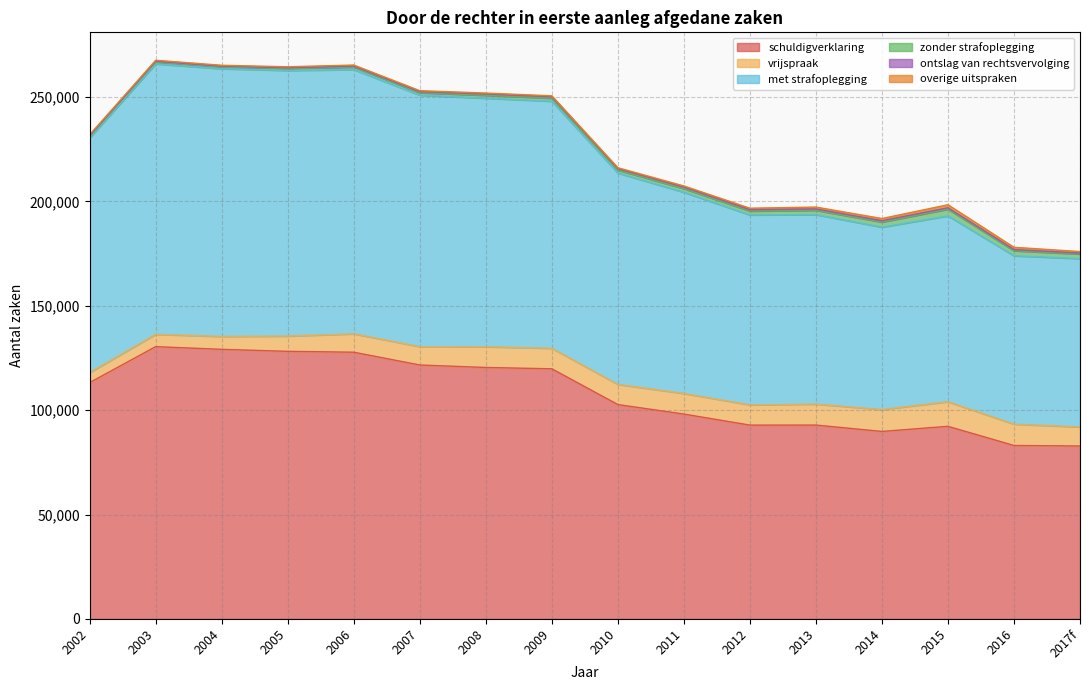

Reading left to right, transcribe all the data shown in this chart.

schuldigverklaring: 113215	130430	129135	128180	127765	121635	120450	119815	102685	98125	92835	92860	89805	92255	83080	82835
vrijspraak: 4810	5920	6170	7315	8815	8795	9945	9820	9665	9875	9705	10035	10500	11790	10220	9135
met strafoplegging: 112440	129535	128265	127250	126580	120485	119055	118365	101255	96395	90995	90790	87365	89025	80665	80640
zonder strafoplegging: 775	895	865	930	1190	1145	1390	1450	1430	1730	1840	2070	2445	3230	2415	2195
ontslag van rechtsvervolging: 305	355	420	400	505	540	650	735	705	770	715	655	655	675	580	465
overige uitspraken: 425	490	375	425	485	455	425	400	405	515	665	885	1035	1430	1065	715